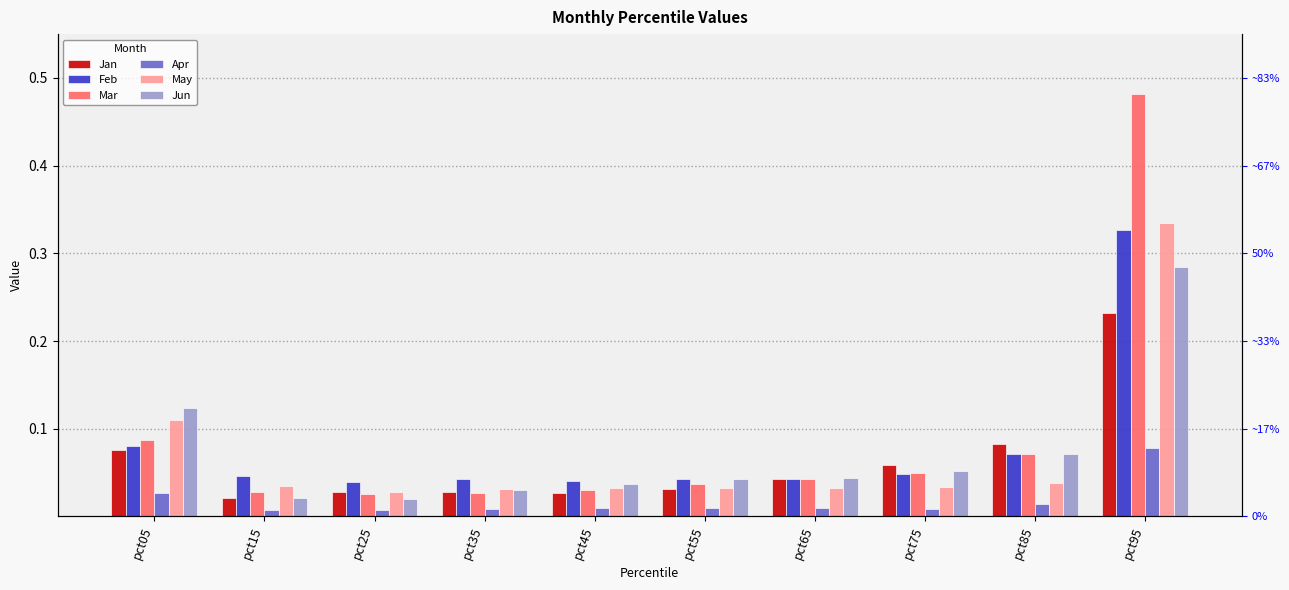

True or false: May has a value of 0.0 at pct65.

False